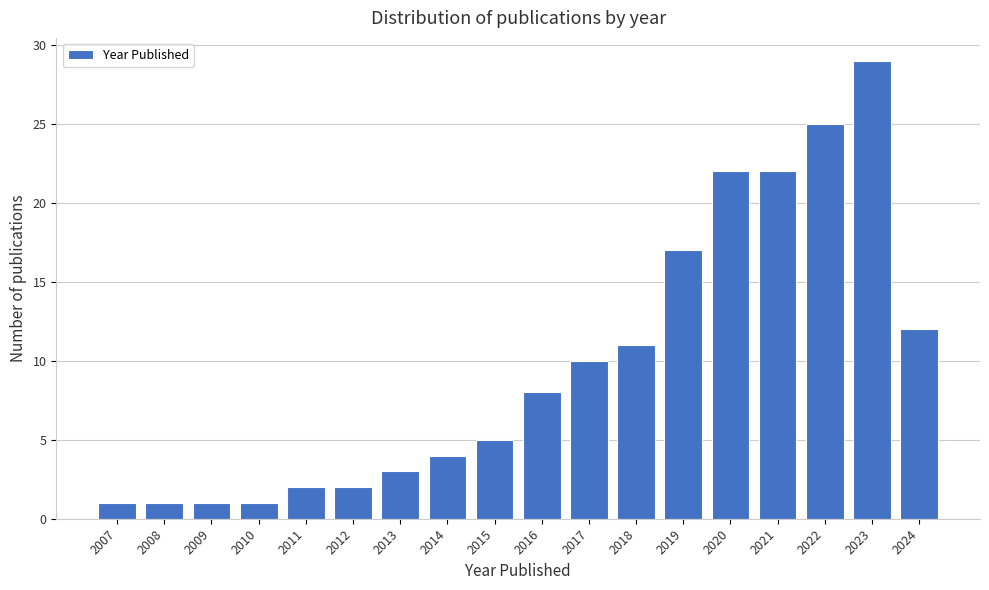

Reading right to left, list all the values displayed in this chart.

2024=12	2023=29	2022=25	2021=22	2020=22	2019=17	2018=11	2017=10	2016=8	2015=5	2014=4	2013=3	2012=2	2011=2	2010=1	2009=1	2008=1	2007=1